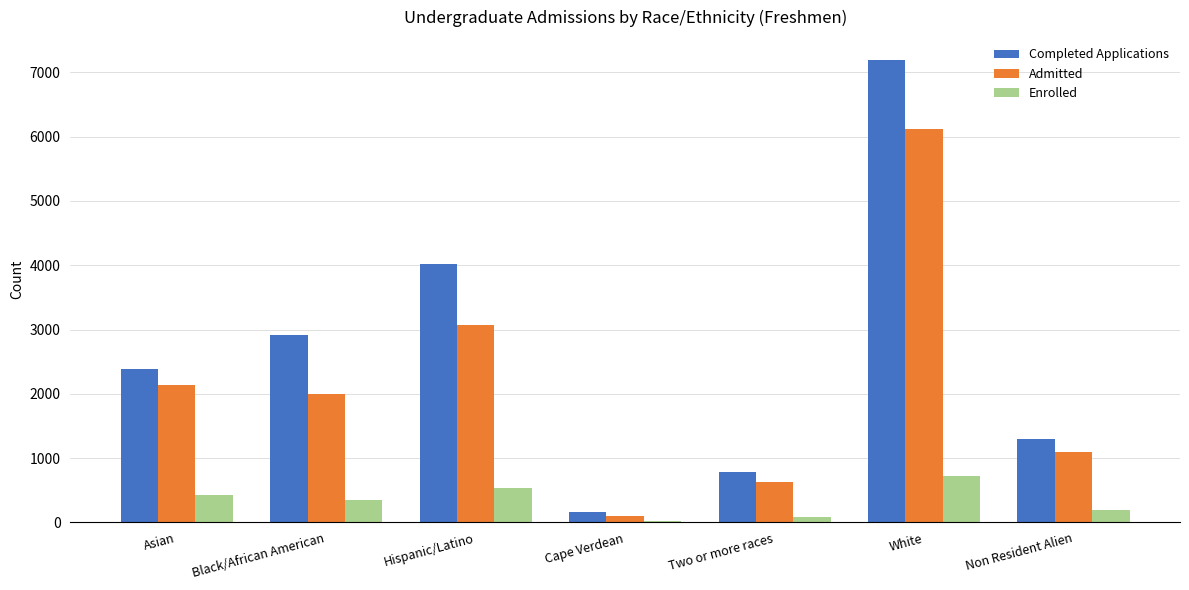

Is it true that Completed Applications equals 1378 at Hispanic/Latino?

False